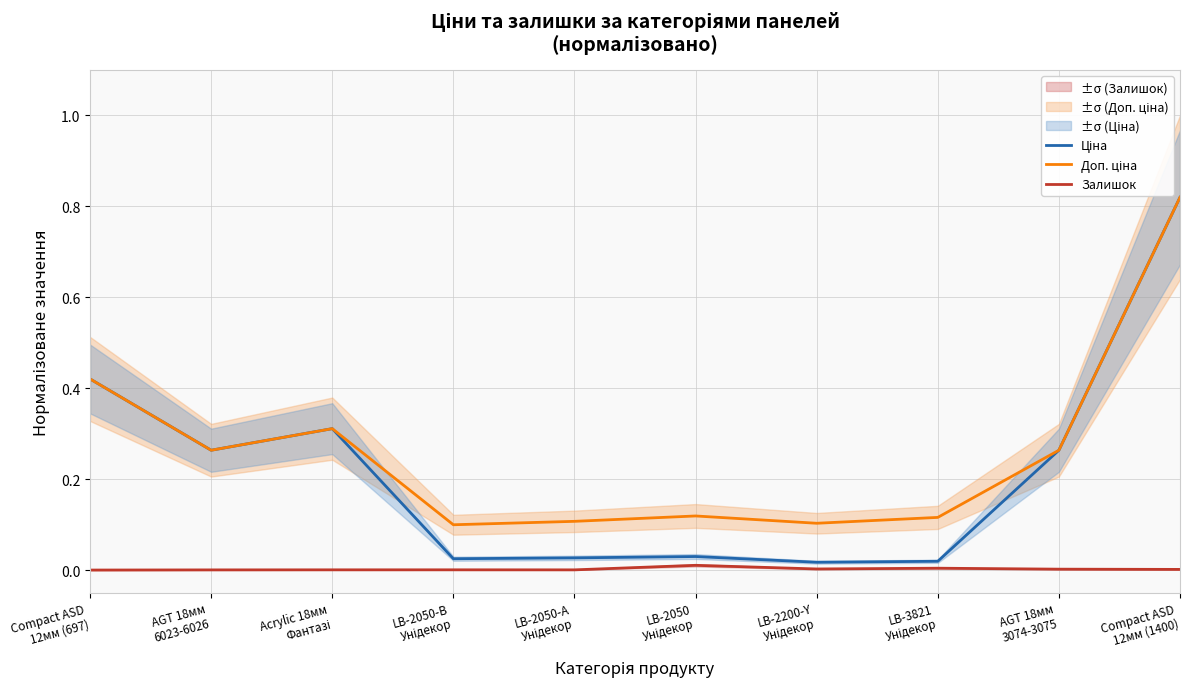

Is it true that Доп. ціна equals 0.2 at LB-3821
Унідекор?

False